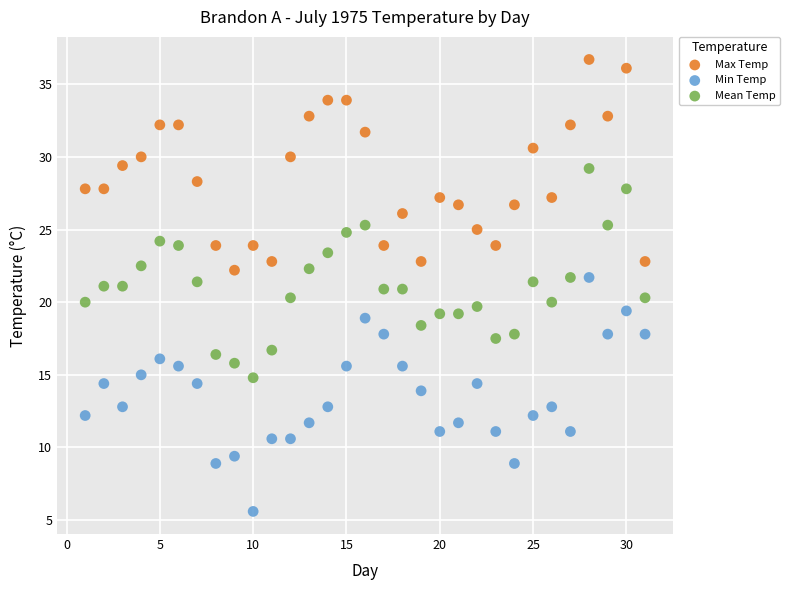

What are all the series names shown in the legend?

Max Temp, Min Temp, Mean Temp